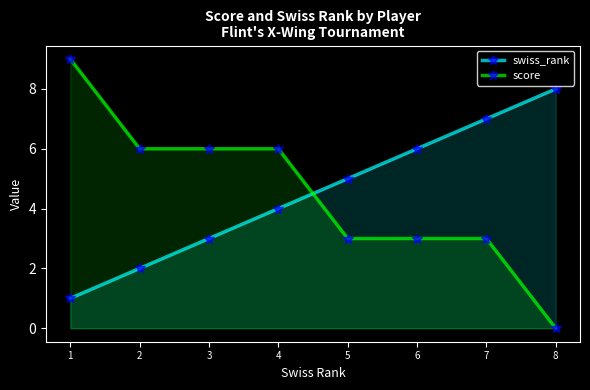

Reading left to right, extract all data points from this chart.

swiss_rank: 1=1	2=2	3=3	4=4	5=5	6=6	7=7	8=8
score: 1=9	2=6	3=6	4=6	5=3	6=3	7=3	8=0